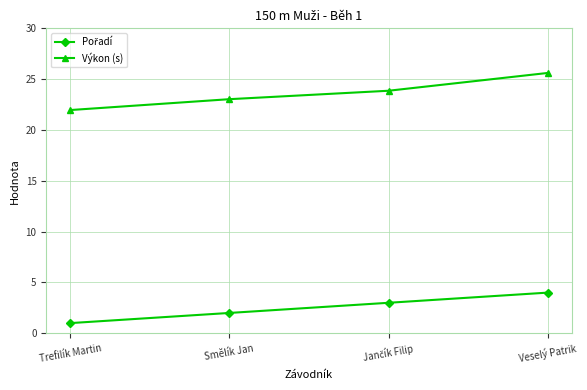

What is the difference between the second highest and minimum values in the Výkon (s) series?

1.9